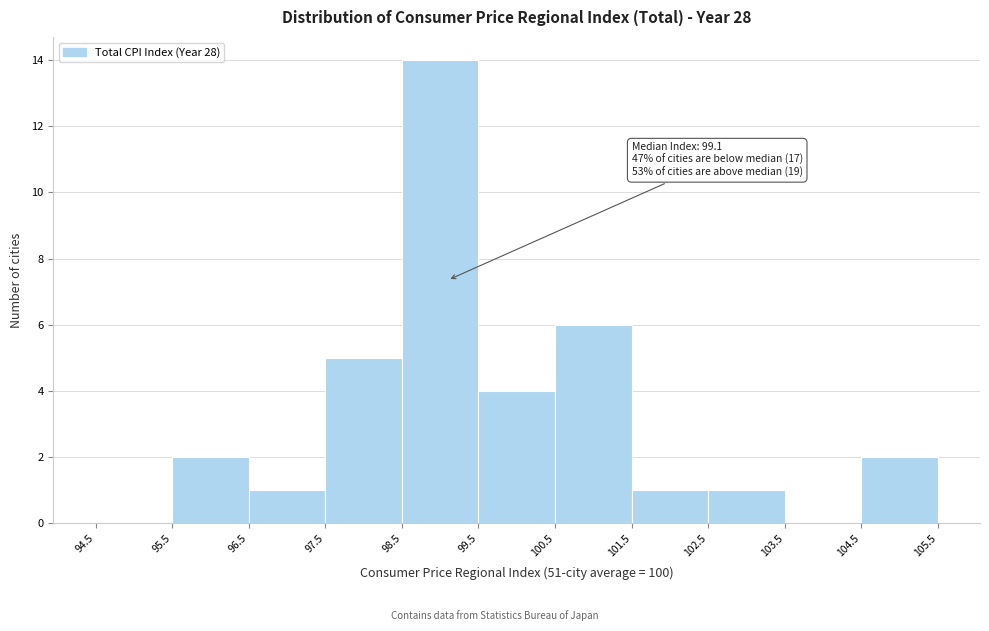

Which range on the x-axis has the tallest bar?

98.5 to 99.5